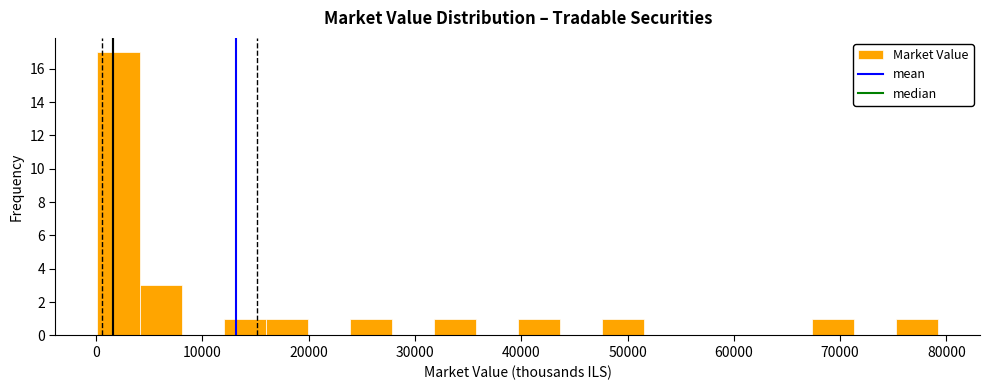

Around what value on the x-axis is the tallest bar? Give the approximate position of its centre, as read against the axis.

2000